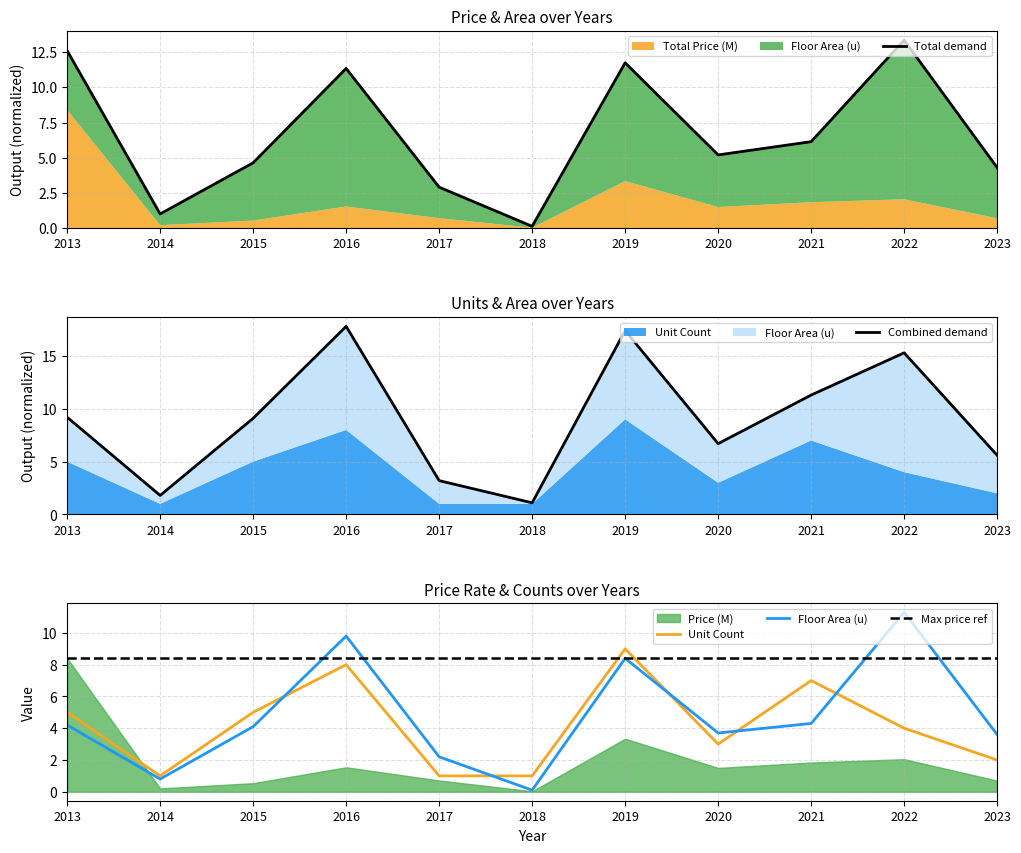

Does the chart display data point markers on the line(s)?

No